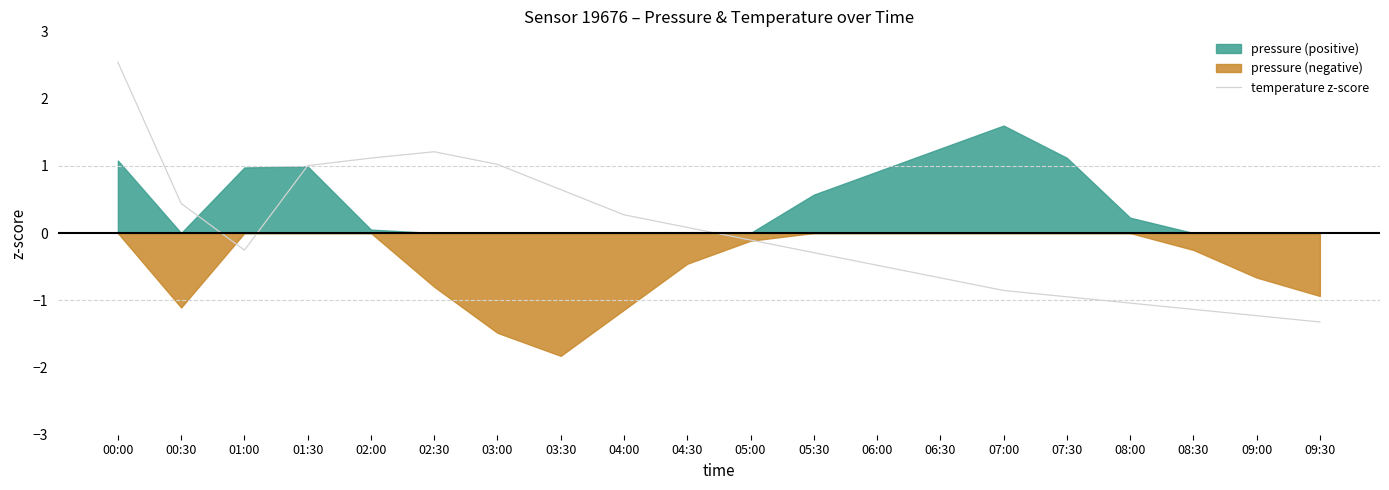

What is the sum of the values at 07:00 and 01:30?

0.1